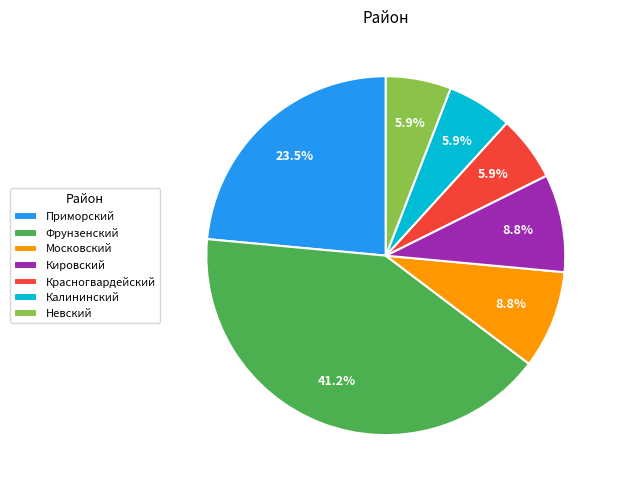

Between Калининский and Приморский, which is larger?

Приморский